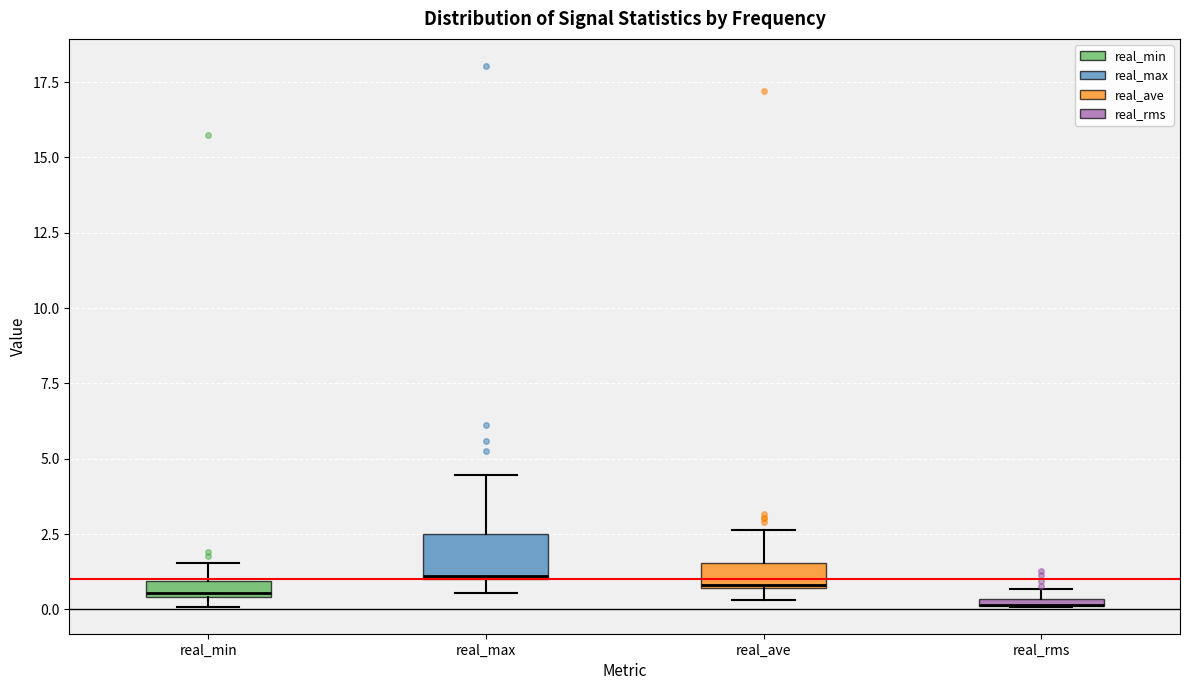

Where does the upper whisker of the box for real_max end on the y-axis? The values are not printed on the chart, so give them approximately, as read against the axis.

4.5